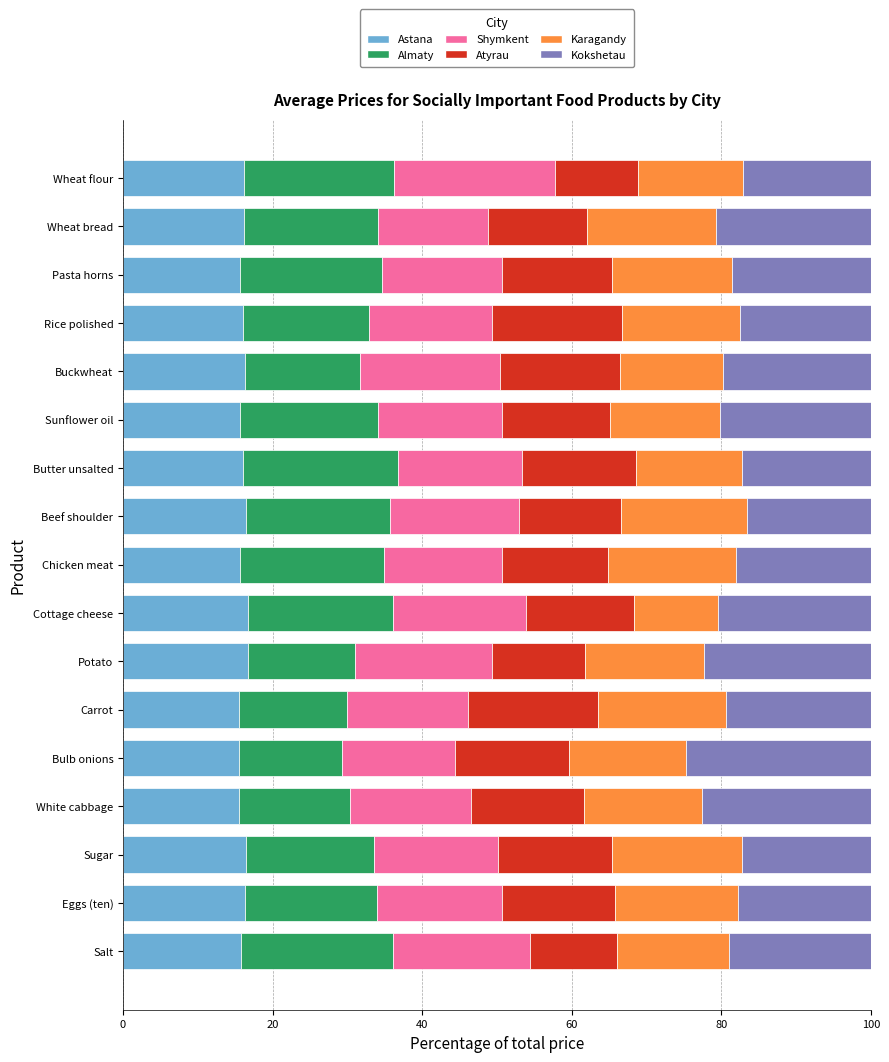

What is the maximum value for Astana?

16.8